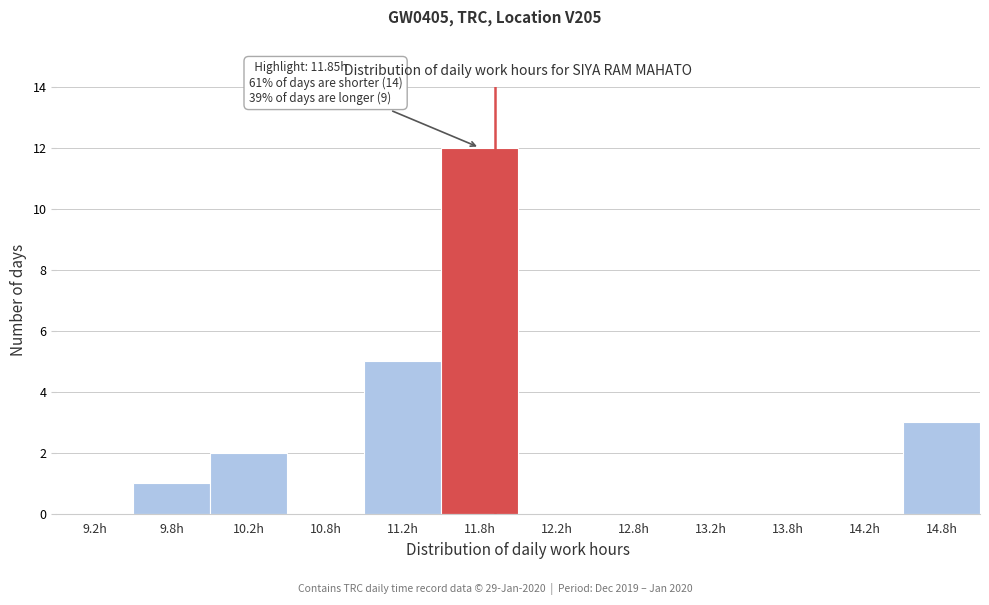

Which range on the x-axis has the tallest bar?

11.5 to 12.0